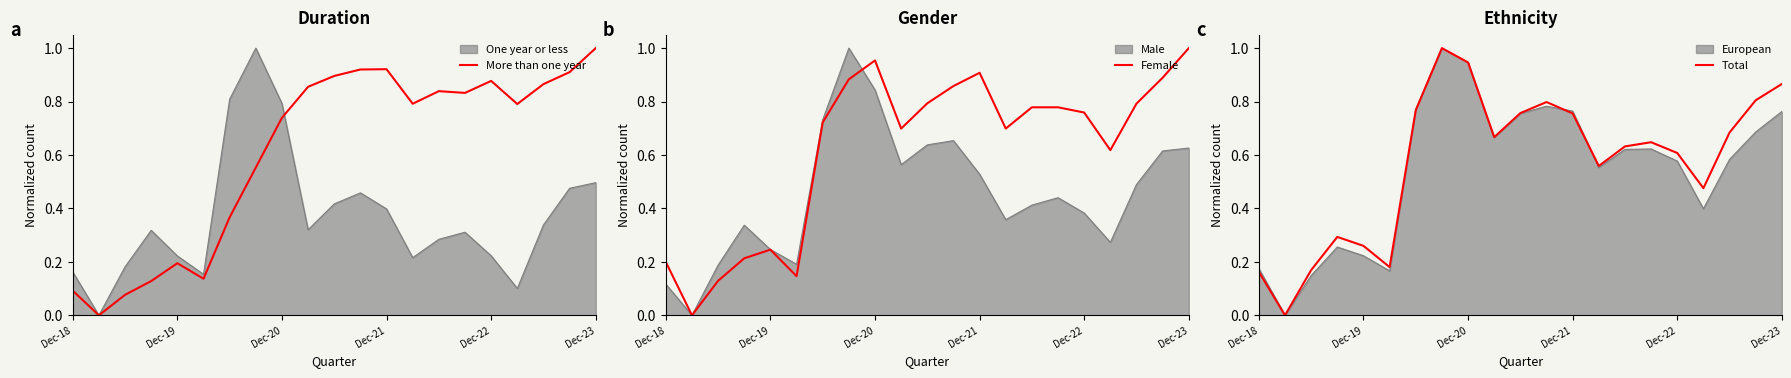

Between which two adjacent categories do Female and Total first intersect?

7 and 8